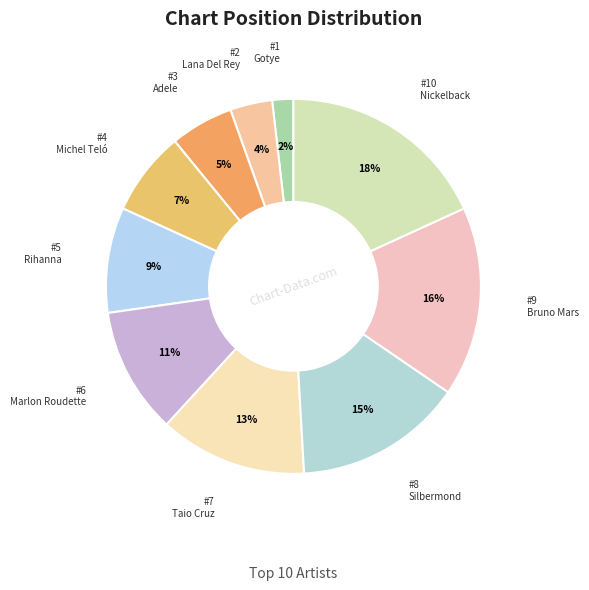

What percentage is NOT represented by Marlon Roudette?

89.1%